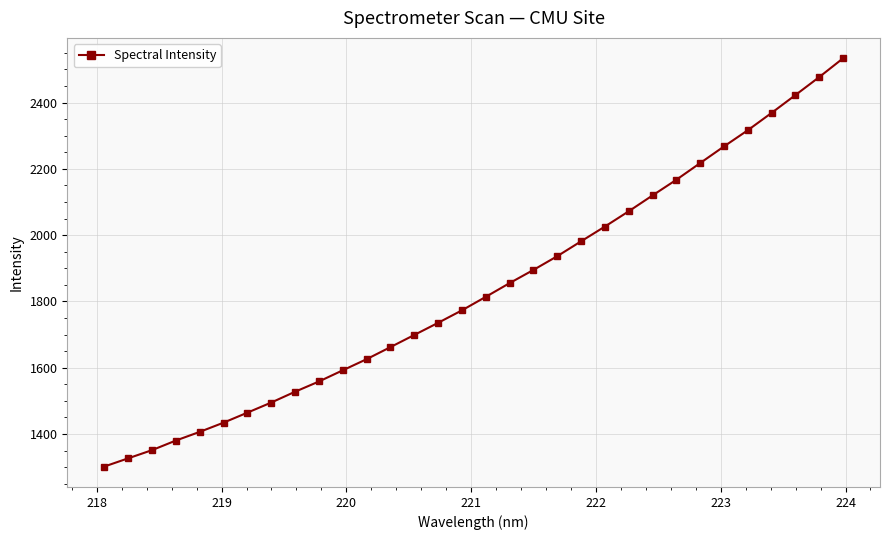

What is the difference between the maximum and second lowest values?

1206.8